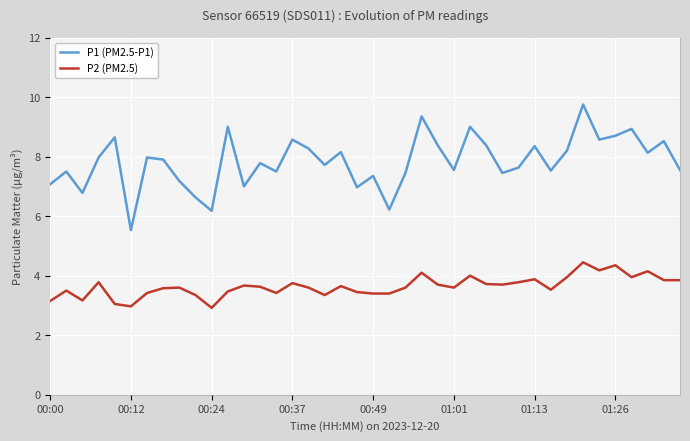

What value does the P1 (PM2.5-P1) series have at 33?

9.8